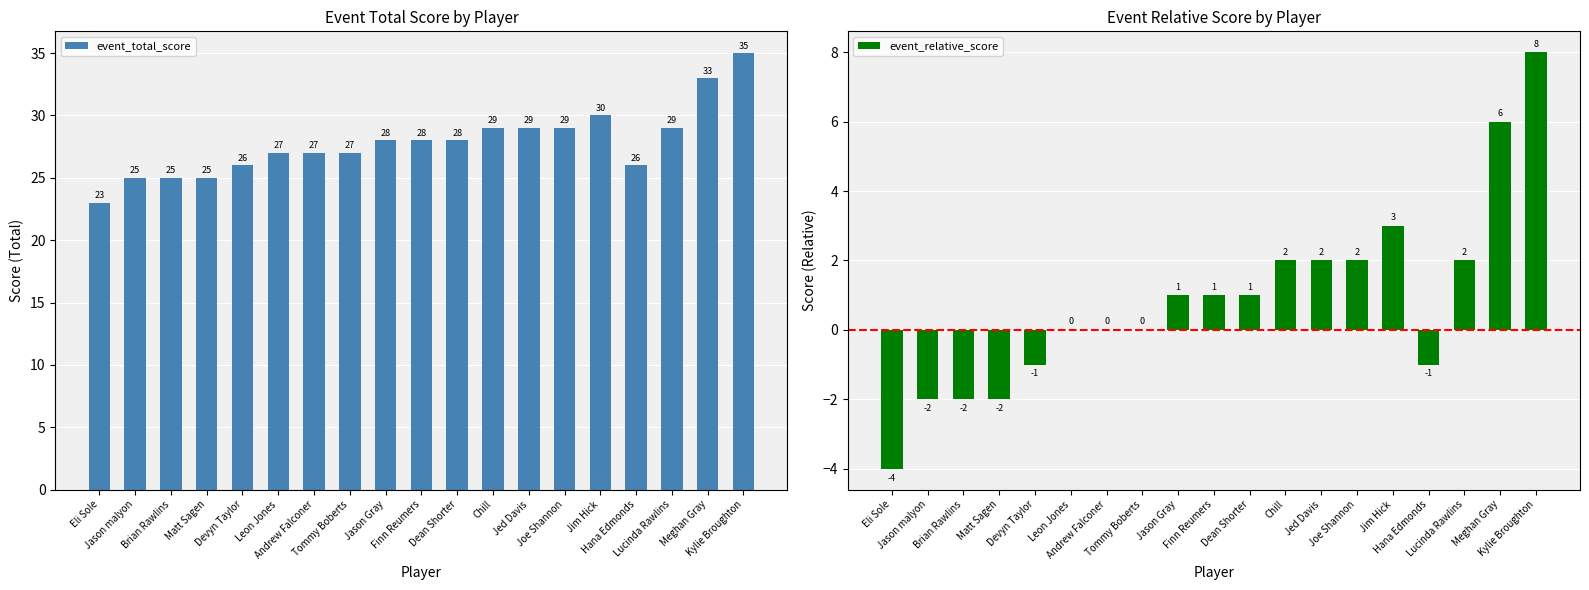

Which has a higher value, Hana Edmonds or Jason Gray?

Jason Gray